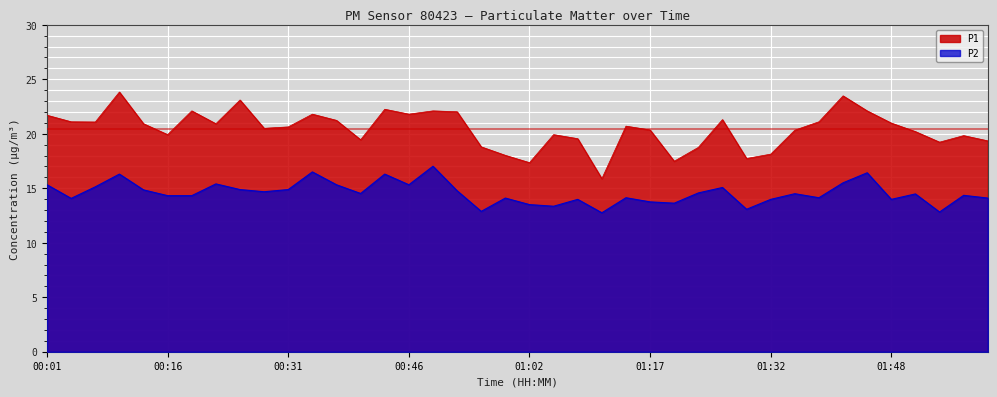

In P1, how many points are higher than both neighbors (excluding endpoints)?

11